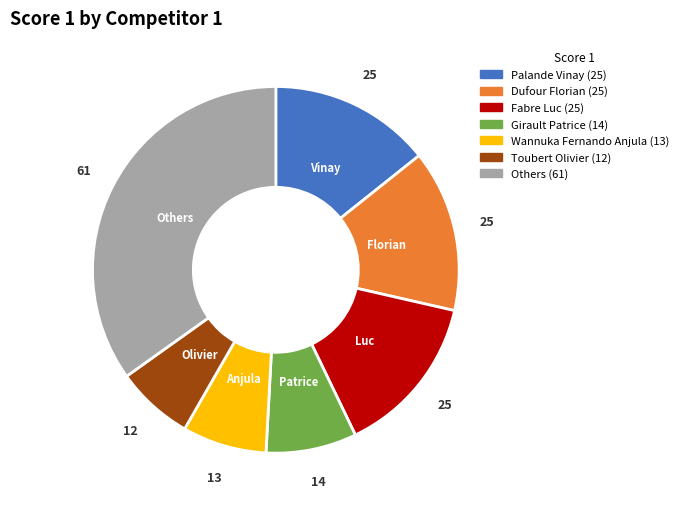

Is there any slice that represents more than half of the pie?

No